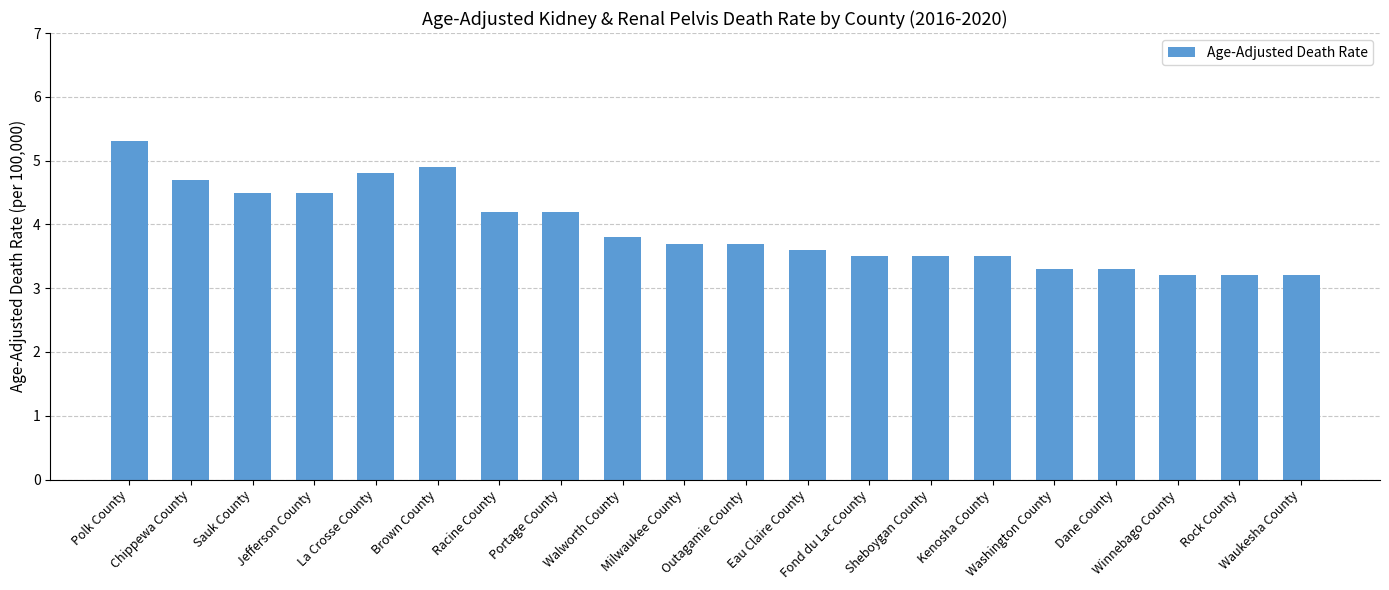

What is the value of the 10th bar from the left?

3.7